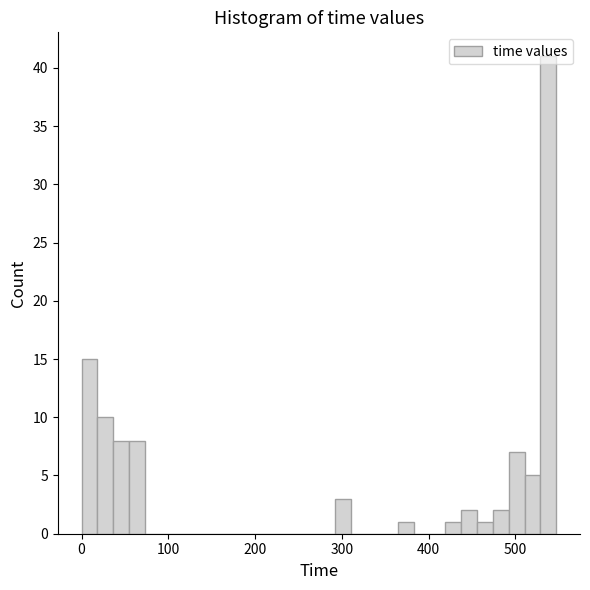

Read against the x-axis, roughly where is the centre of the tallest bar?

540